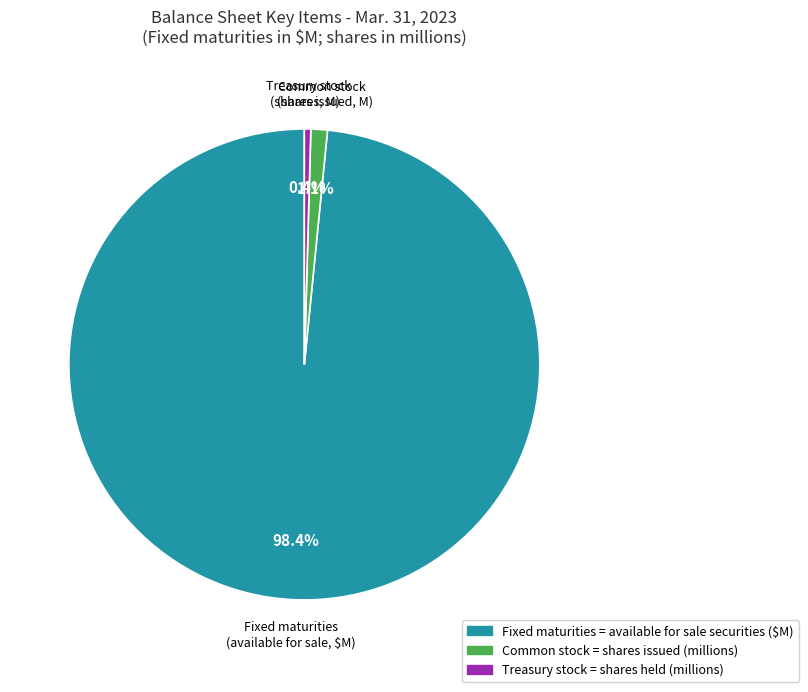

Which has a higher value, Treasury stock = shares held (millions) or Fixed maturities = available for sale securities ($M)?

Fixed maturities = available for sale securities ($M)